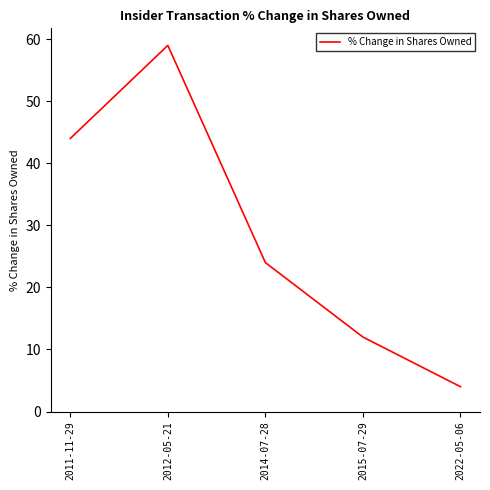

Between 2011-11-29 and 2014-07-28, which is larger?

2011-11-29